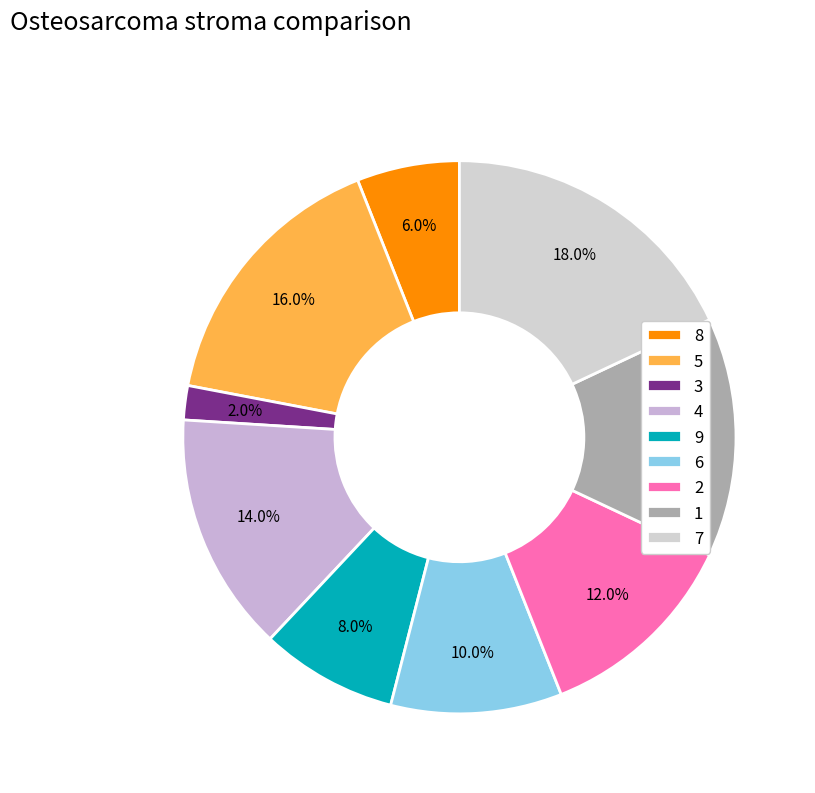

To the nearest percent, what percentage of the pie is 9?

8%